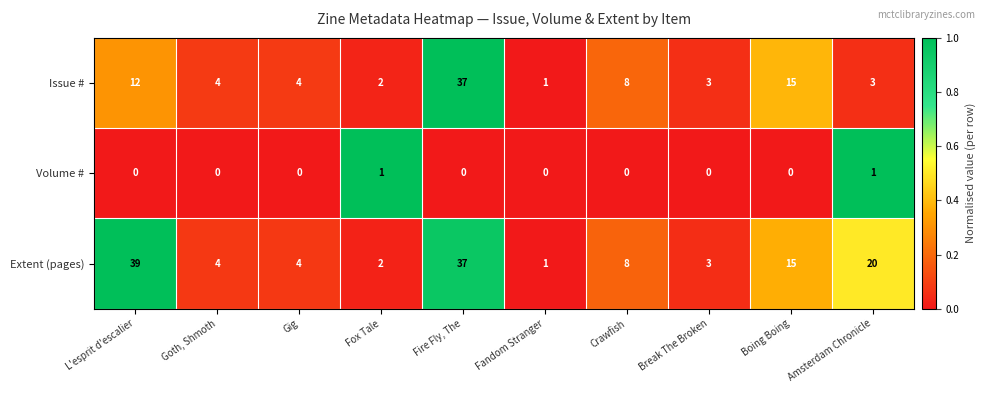

Rank the series by their maximum value, from highest to lowest.

Extent (pages), Issue #, Volume #